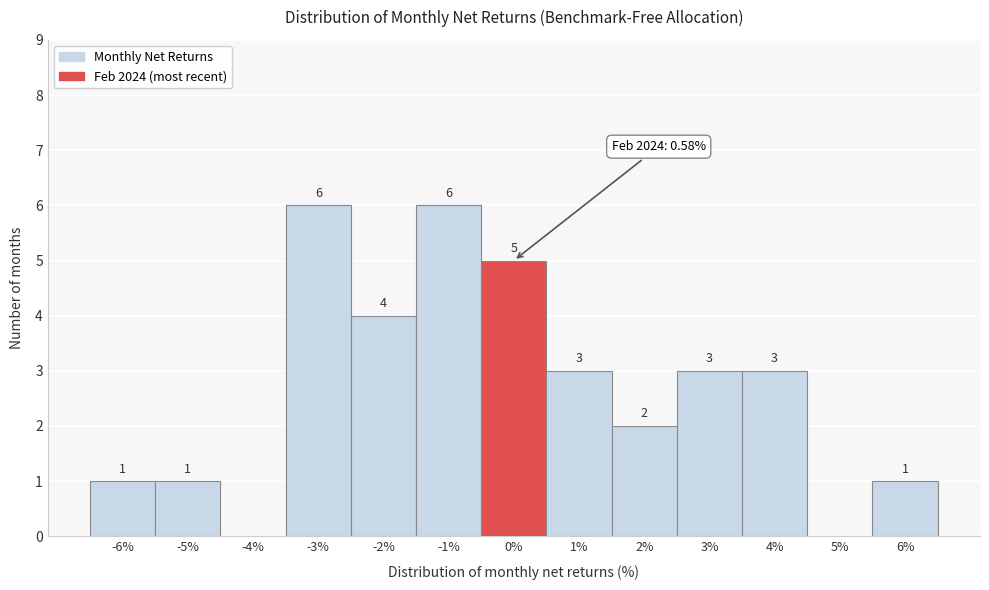

Reading left to right, extract all data points from this chart.

-6%=1	-5%=1	-4%=0	-3%=6	-2%=4	-1%=6	0%=5	1%=3	2%=2	3%=3	4%=3	5%=0	6%=1